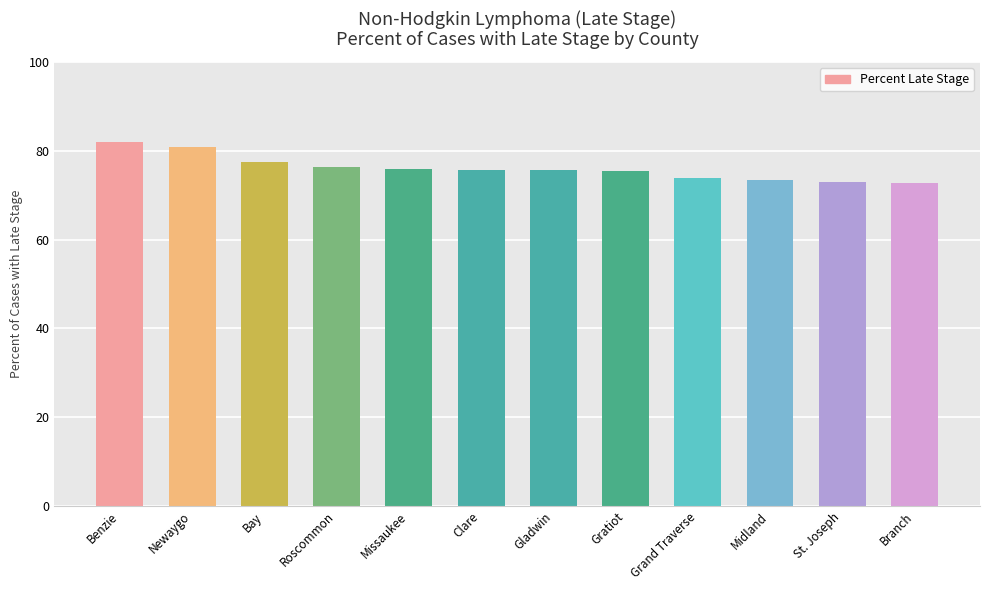

How many categories are shown in the chart?

12